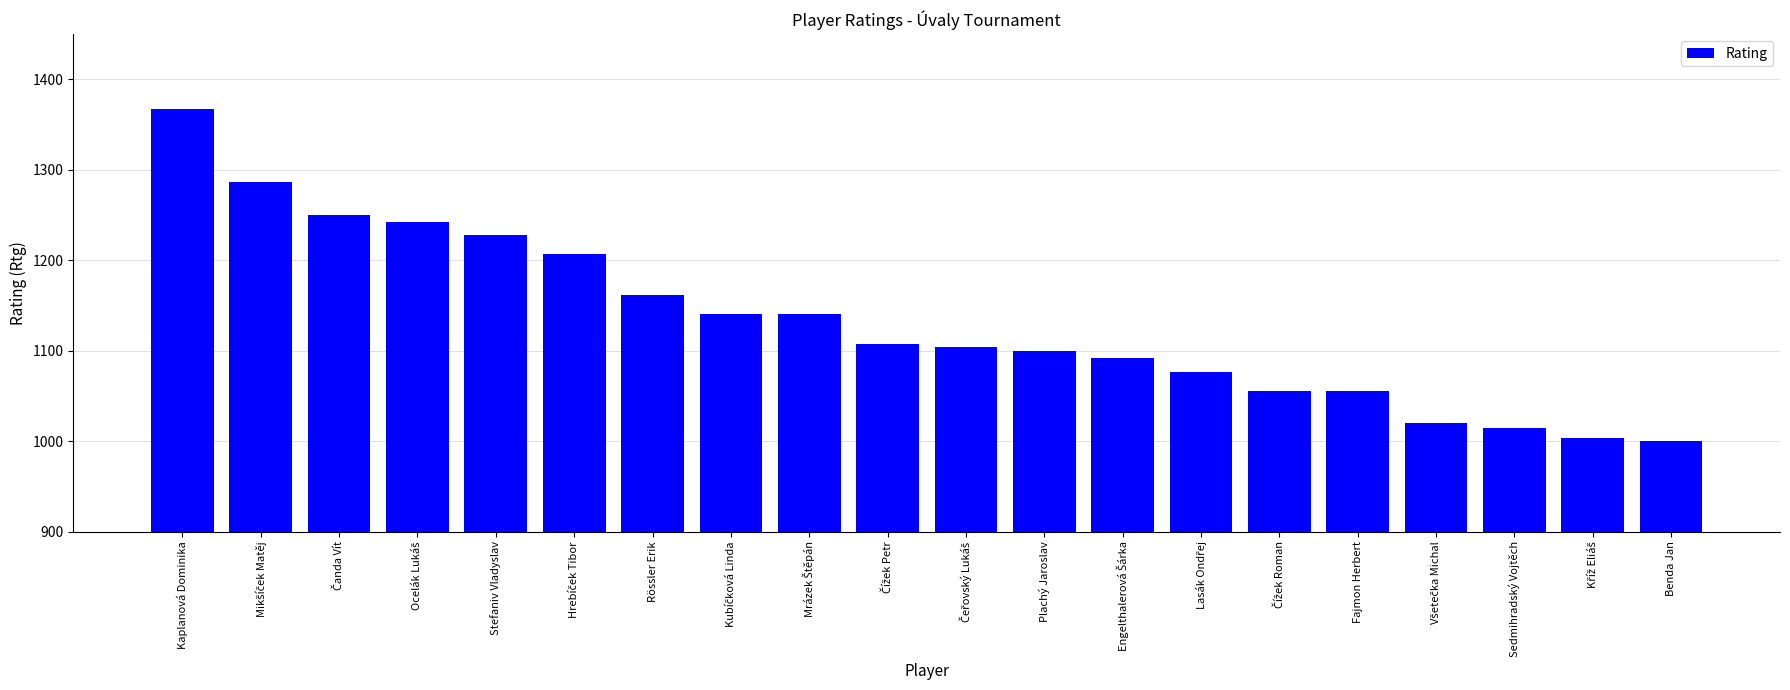

What is the label of the 5th bar from the right?

Fajmon Herbert